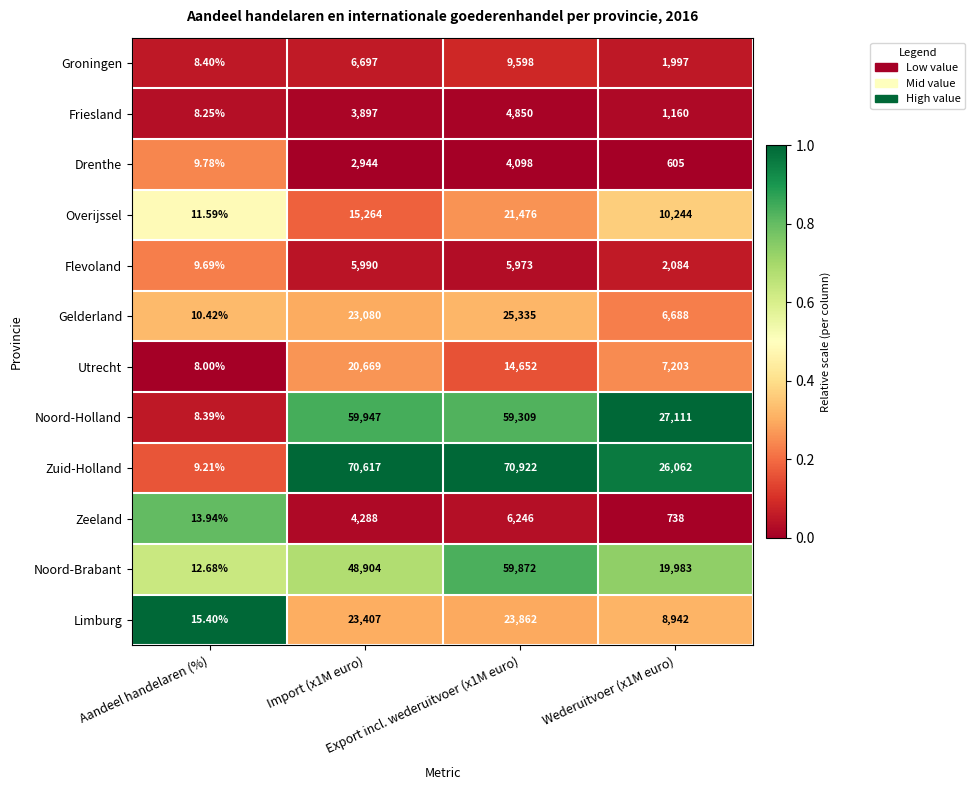

Which series has the largest total across all categories?

Zuid-Holland